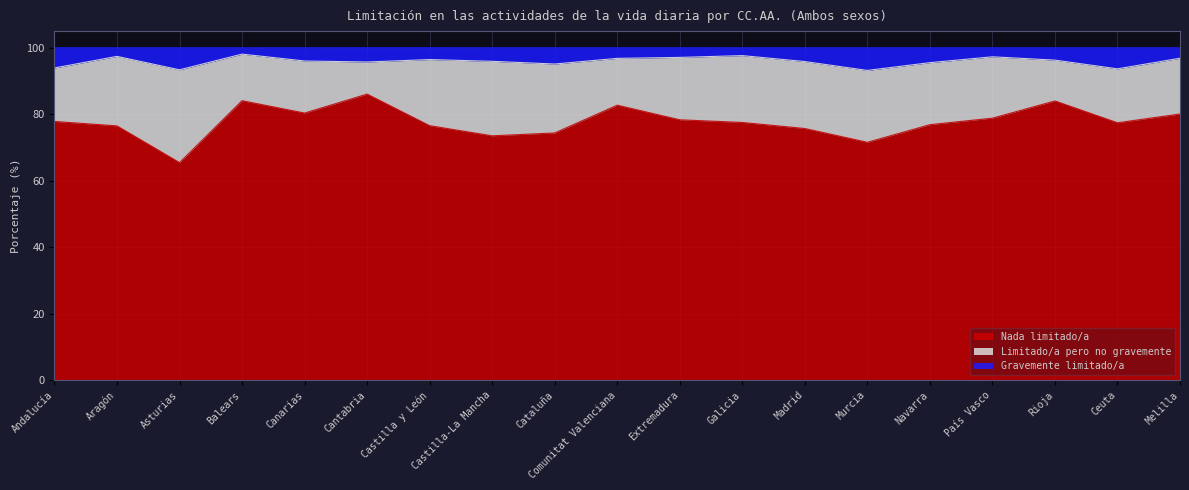

Is it true that Nada limitado/a equals 23.8 at Cantabria?

False